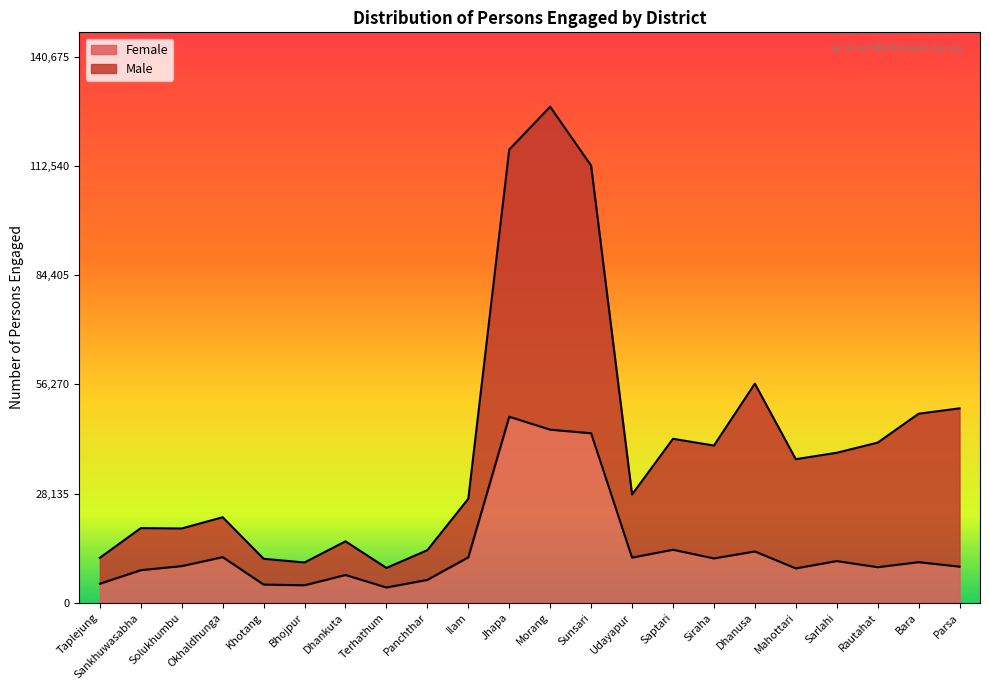

At which category is the sum across all series the highest?

Morang